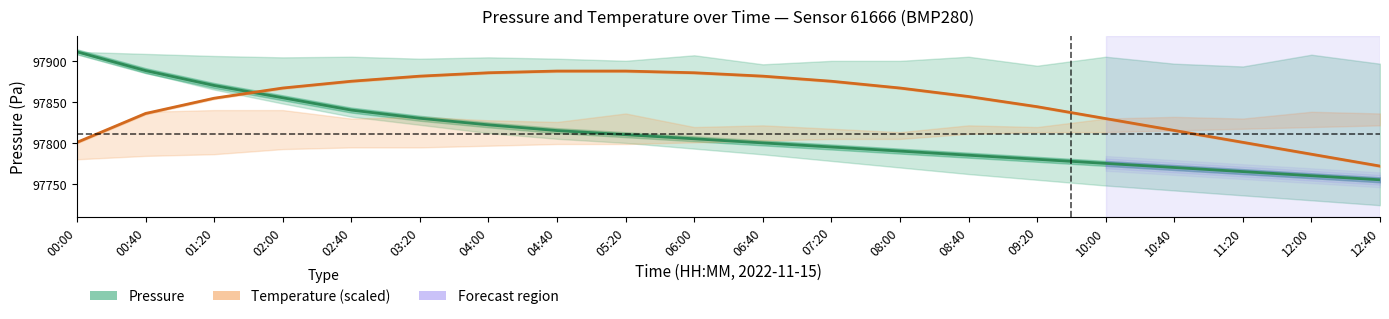

Is it true that Temperature equals 54753.7 at 06:00?

False